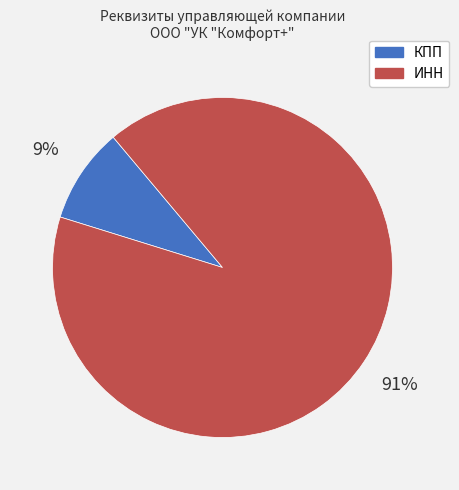

Is there any slice that represents more than half of the pie?

Yes